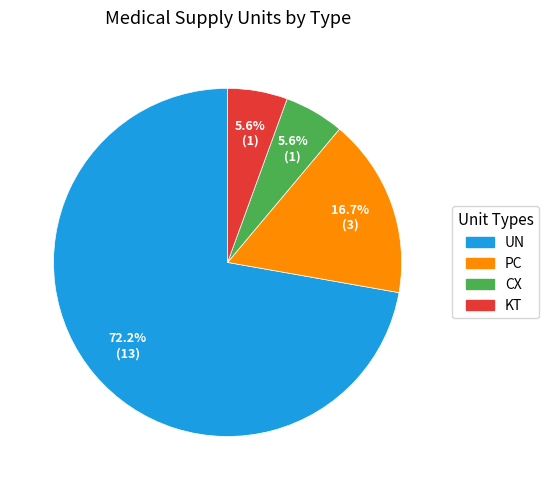

To the nearest percent, what portion does PC represent?

17%